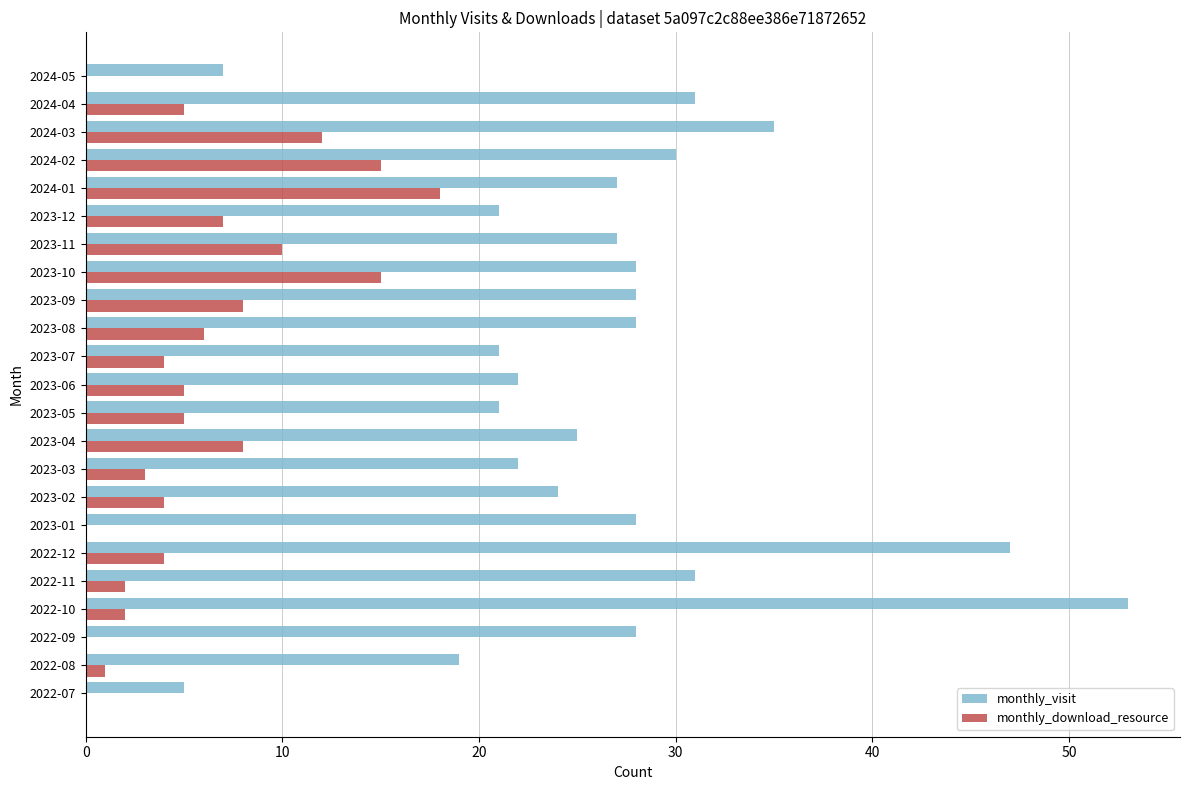

What are all the series names shown in the legend?

monthly_visit, monthly_download_resource